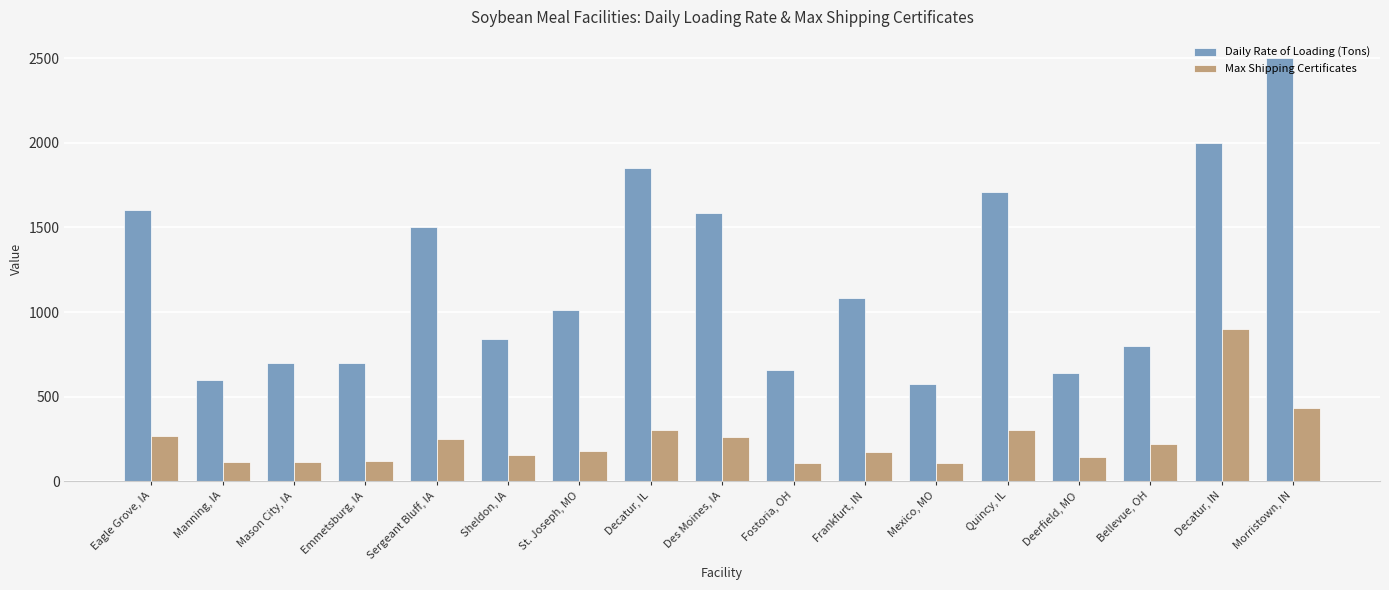

What is the difference between the Max Shipping Certificates values at Mexico, MO and Decatur, IL?

192